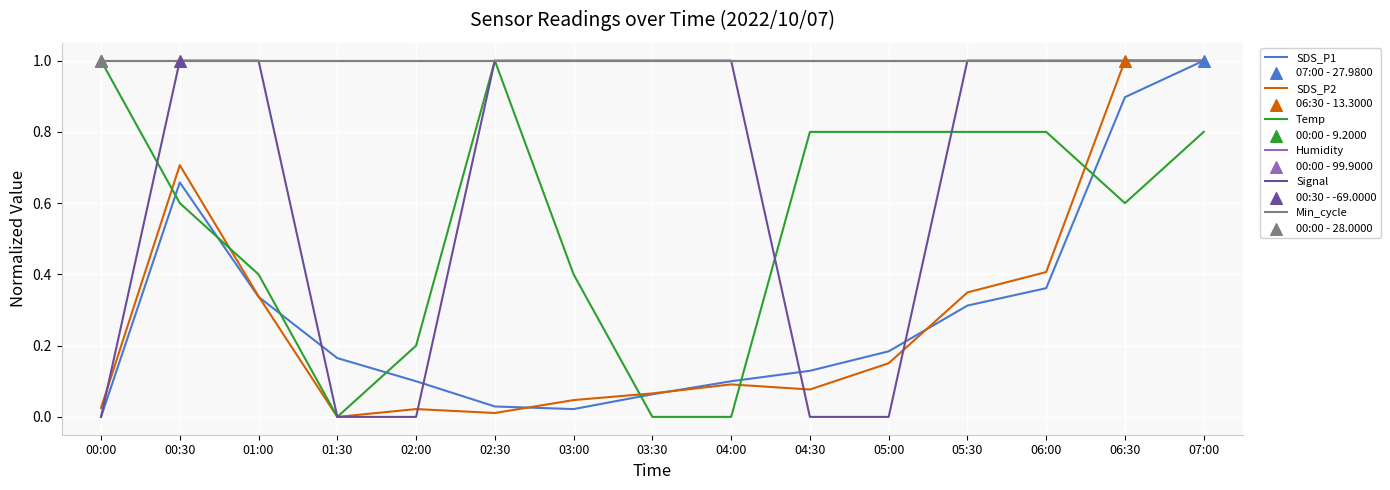

Is this an area chart (filled region under the line)?

No